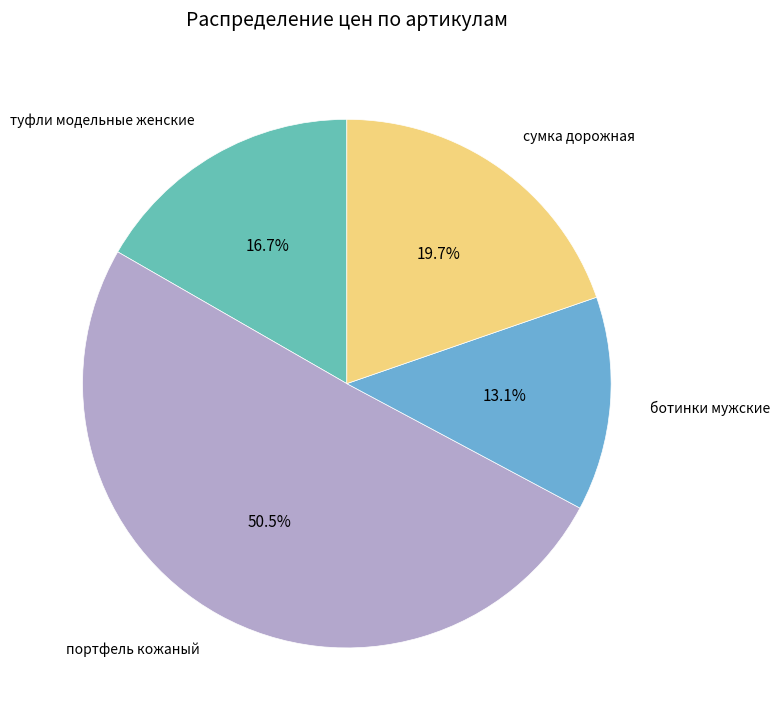

How many slices are in this pie chart?

4